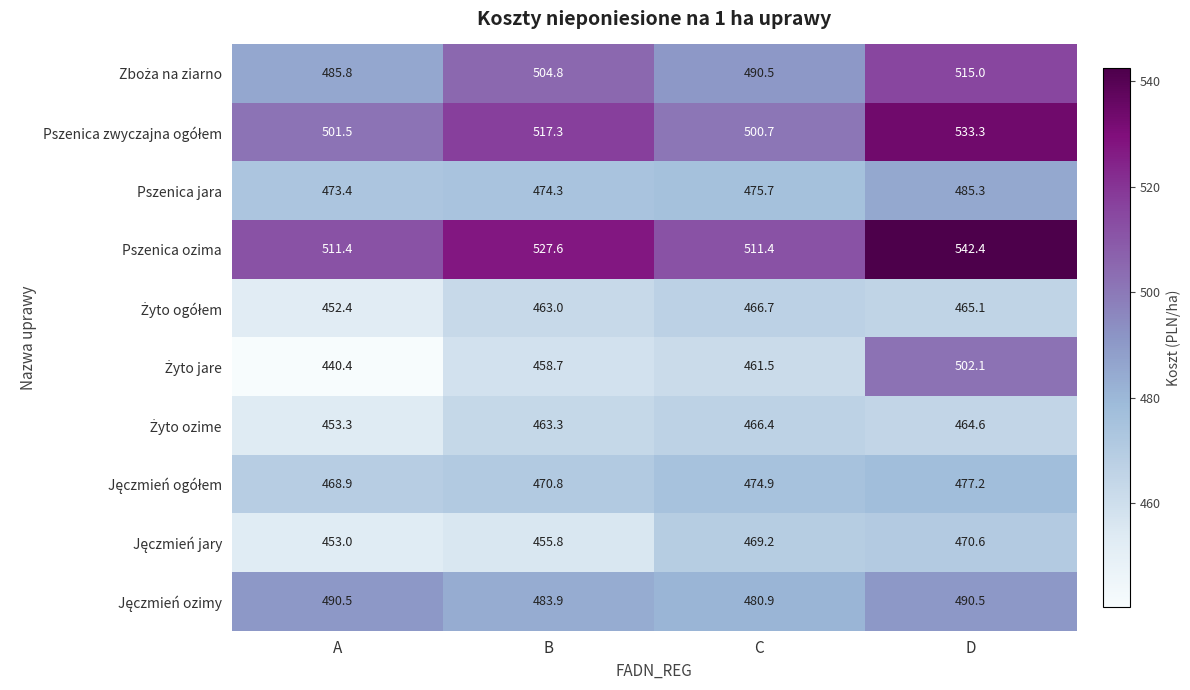

What is the greatest value displayed?

542.4